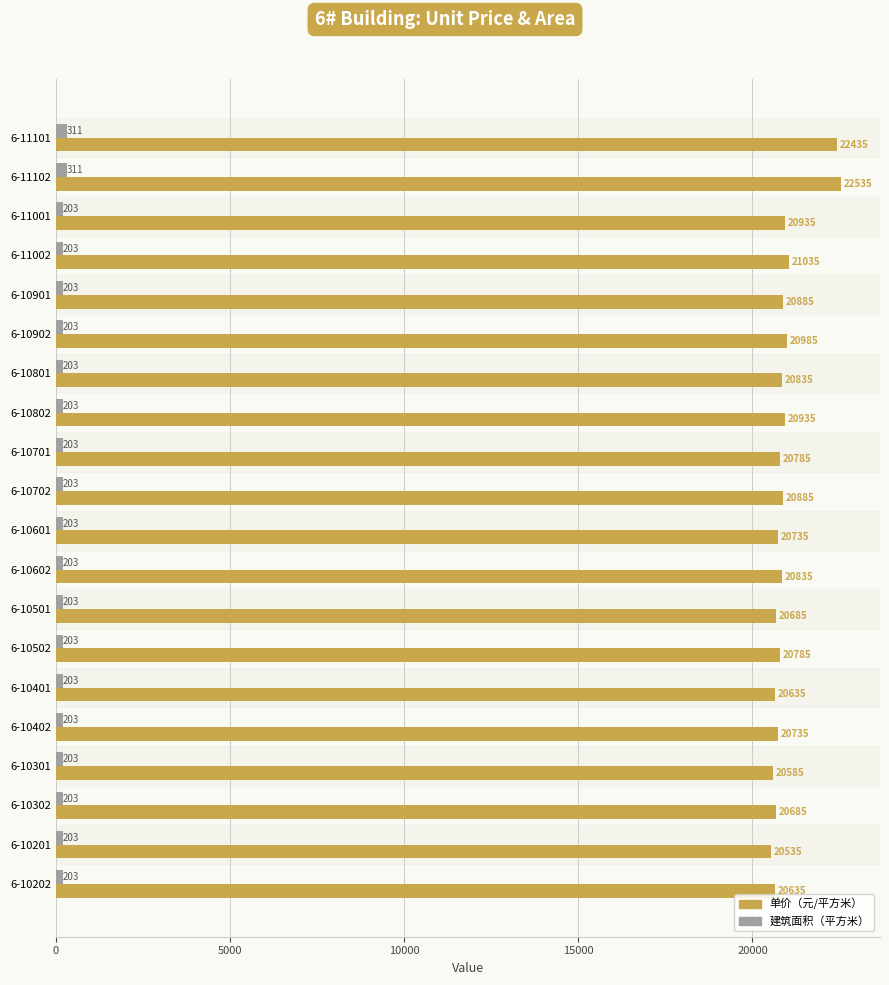

What is the difference between the second highest and second lowest values in the 建筑面积（平方米） series?

108.0